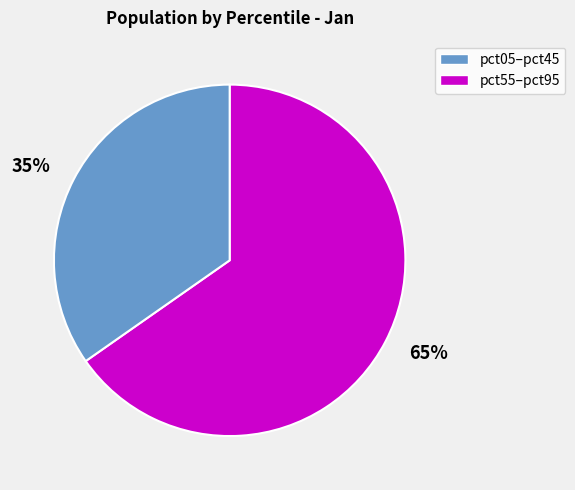

What is the smallest slice in the pie chart?

35%